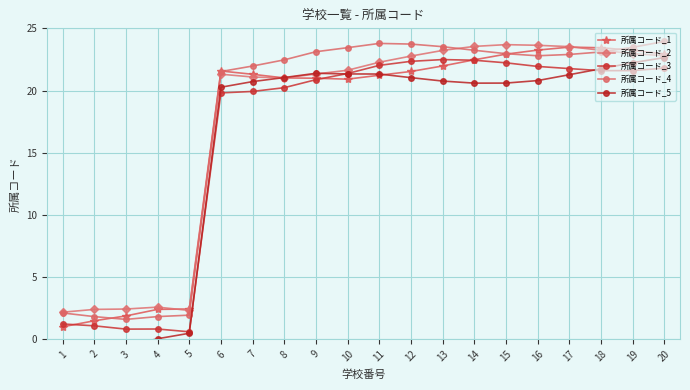

How many intersections are there between 所属コード_4 and 所属コード_1?

4